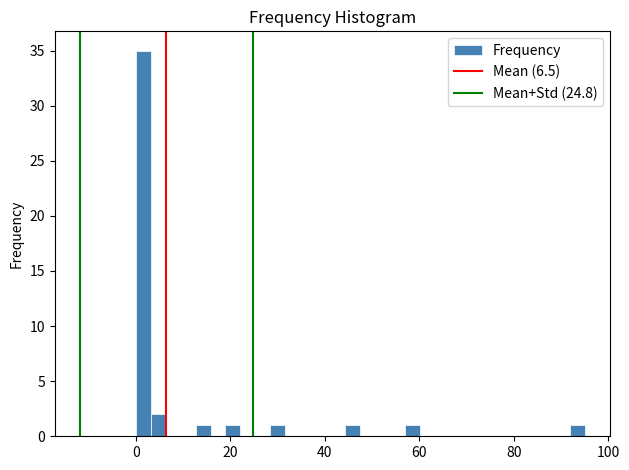

Read against the x-axis, roughly where is the centre of the tallest bar?

2